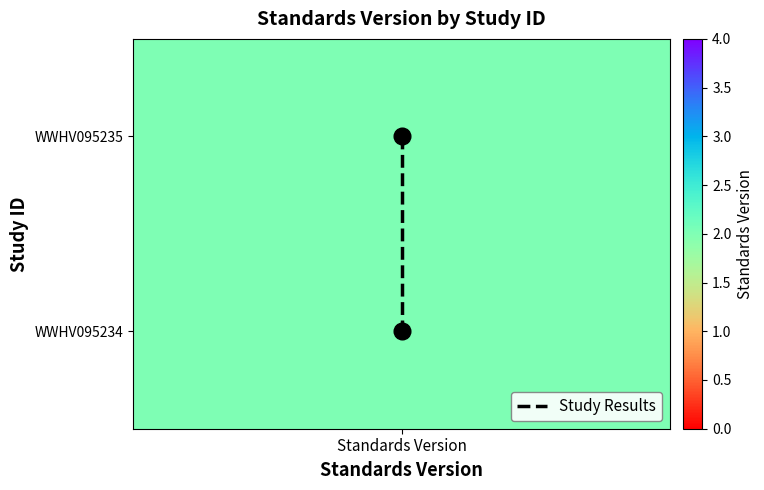

How many categories are shown in the chart?

2